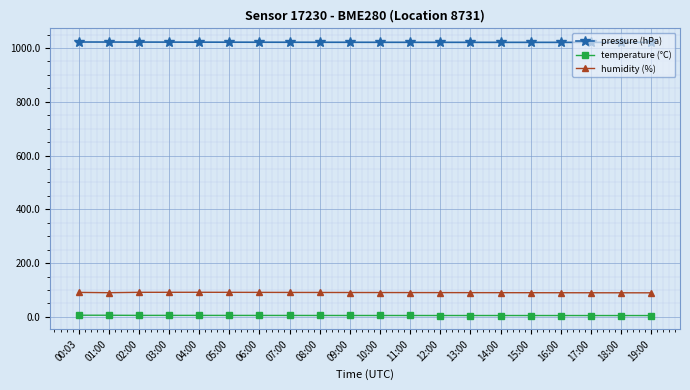

True or false: temperature (°C) has a value of 5.3 at 05:00.

True